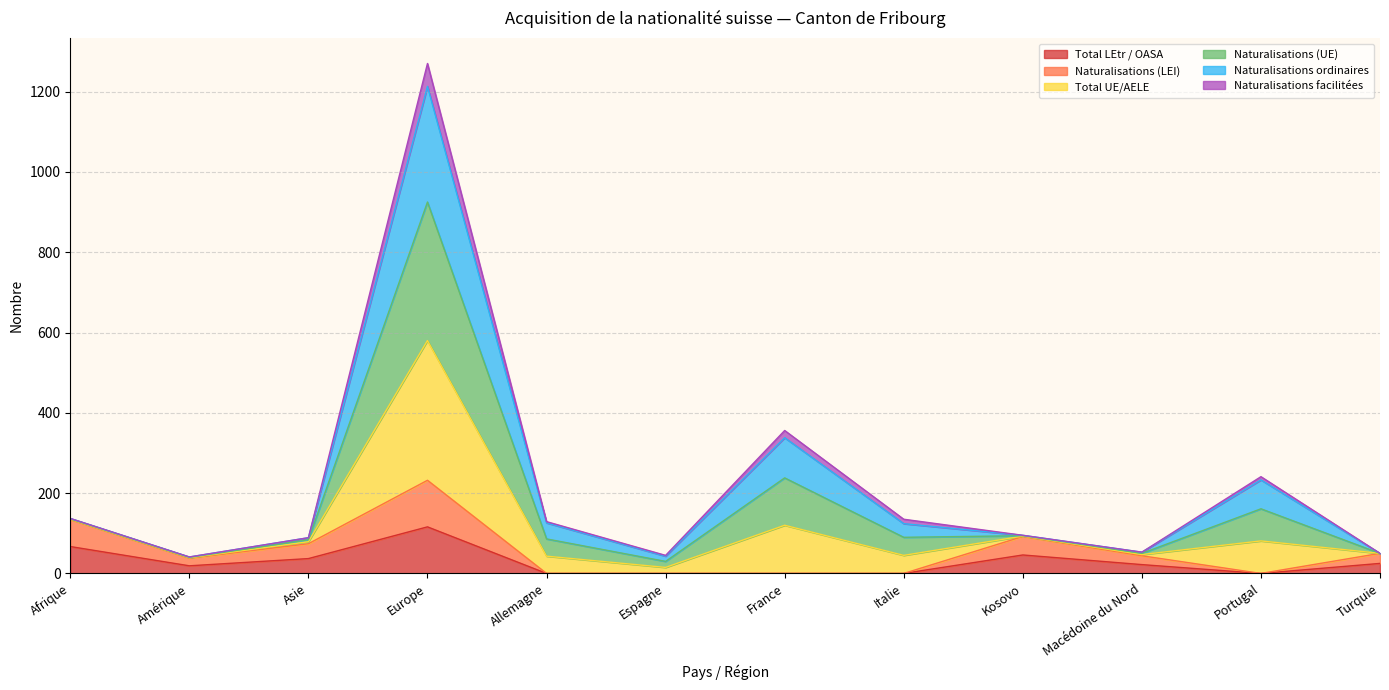

At which label is Total LEtr / OASA closest to 58?

Afrique